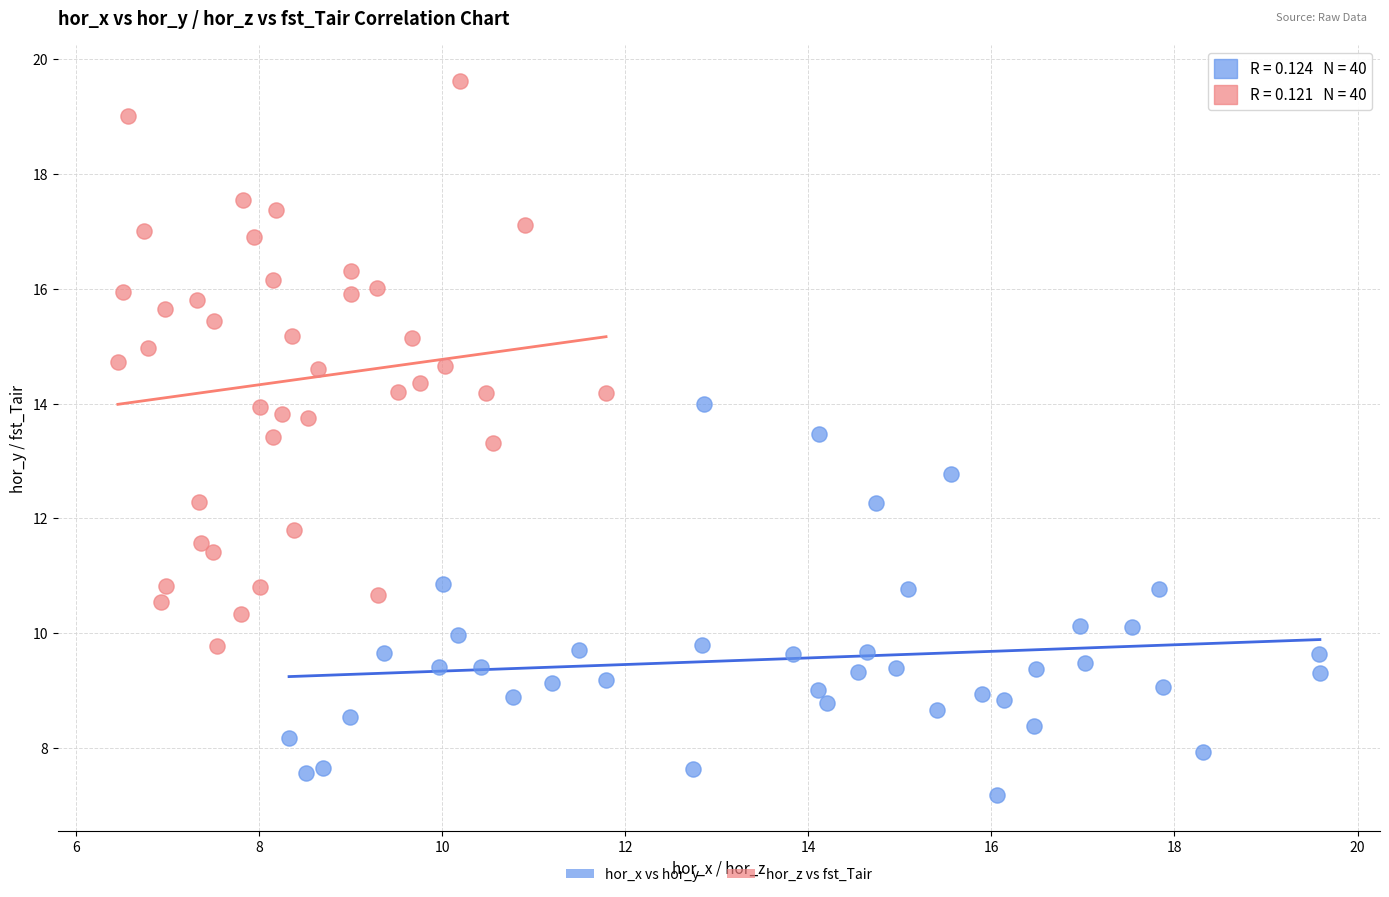

Which series contains the lowest Y value?

hor_x vs hor_y